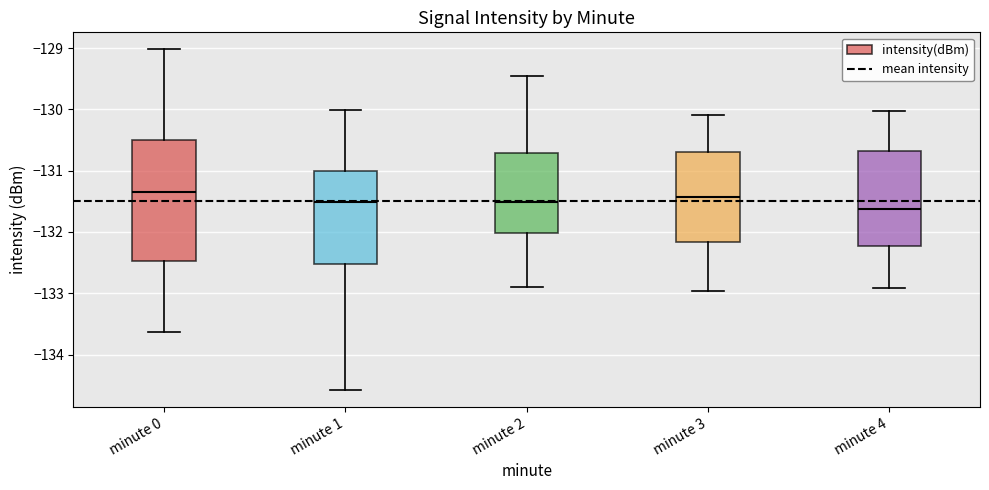

Where is the upper edge of the box for minute 3 on the y-axis? The values are not printed on the chart, so give them approximately, as read against the axis.

-130.7